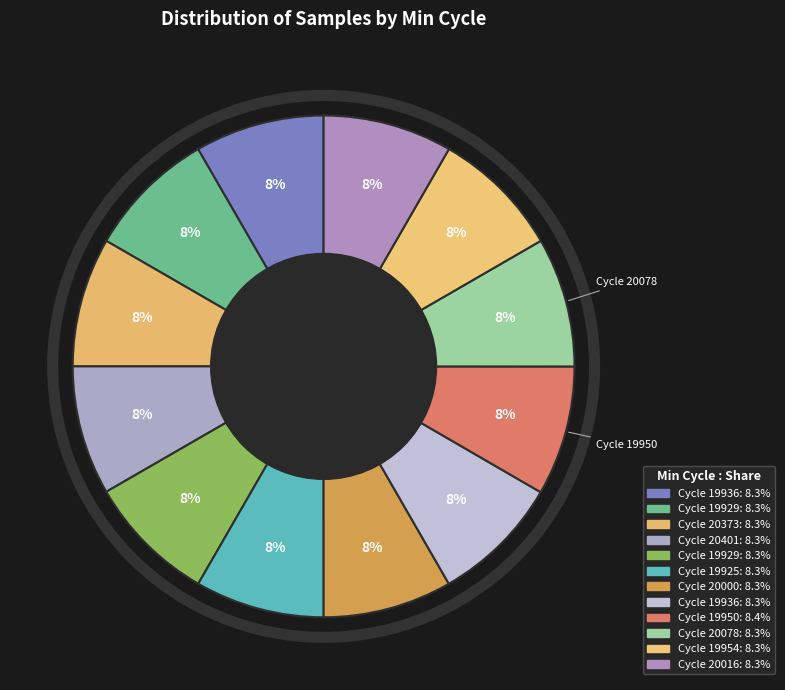

What is the smallest slice in the pie chart?

20000